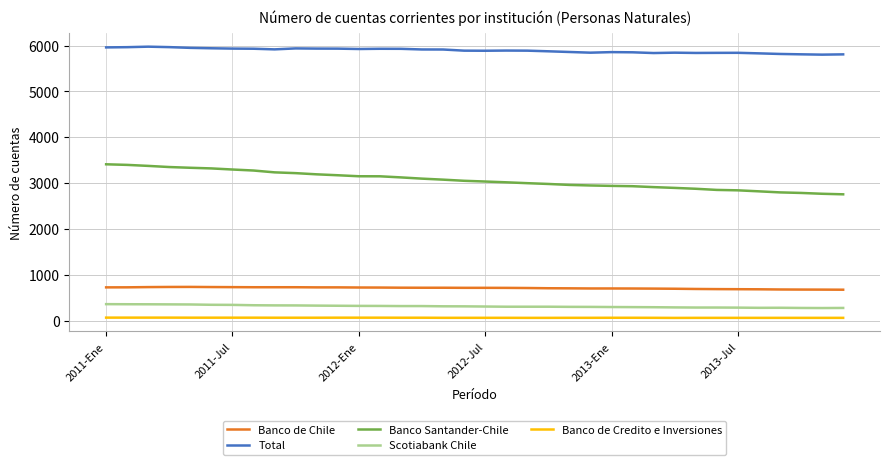

List the series in order of their peak value, lowest first.

Banco de Credito e Inversiones, Scotiabank Chile, Banco de Chile, Banco Santander-Chile, Total